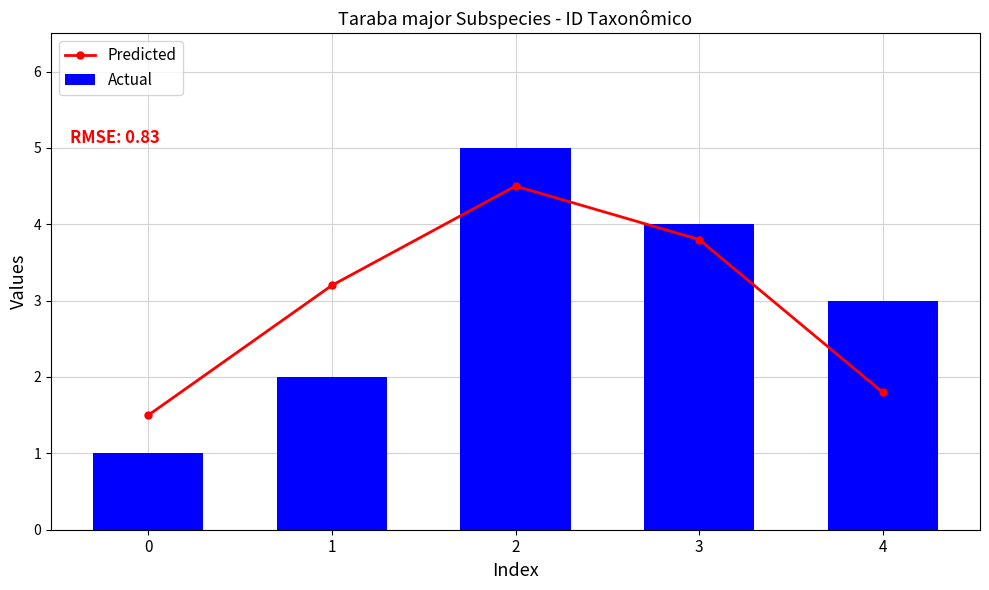

Reading right to left, extract all data points from this chart.

Predicted: 4=1.8	3=3.8	2=4.5	1=3.2	0=1.5
Actual: 4=3.0	3=4.0	2=5.0	1=2.0	0=1.0